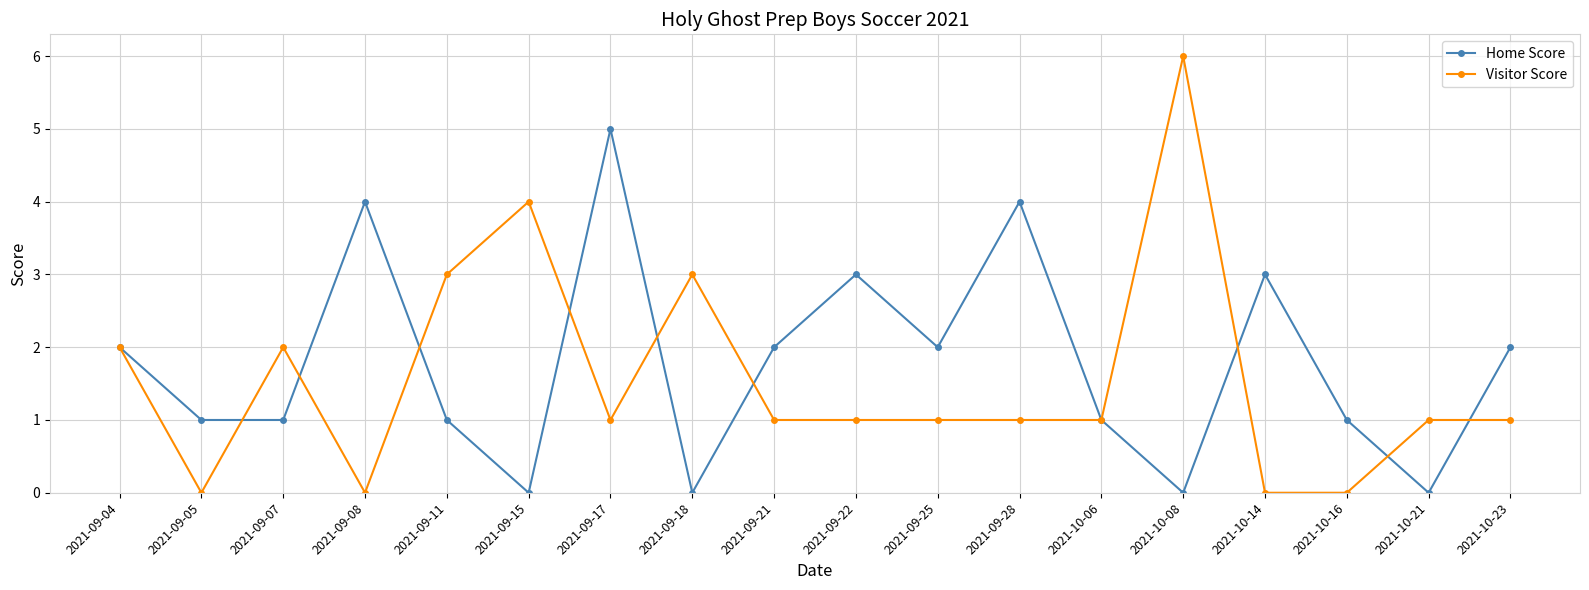

What is the difference between the maximum and minimum values in the Visitor Score series?

6